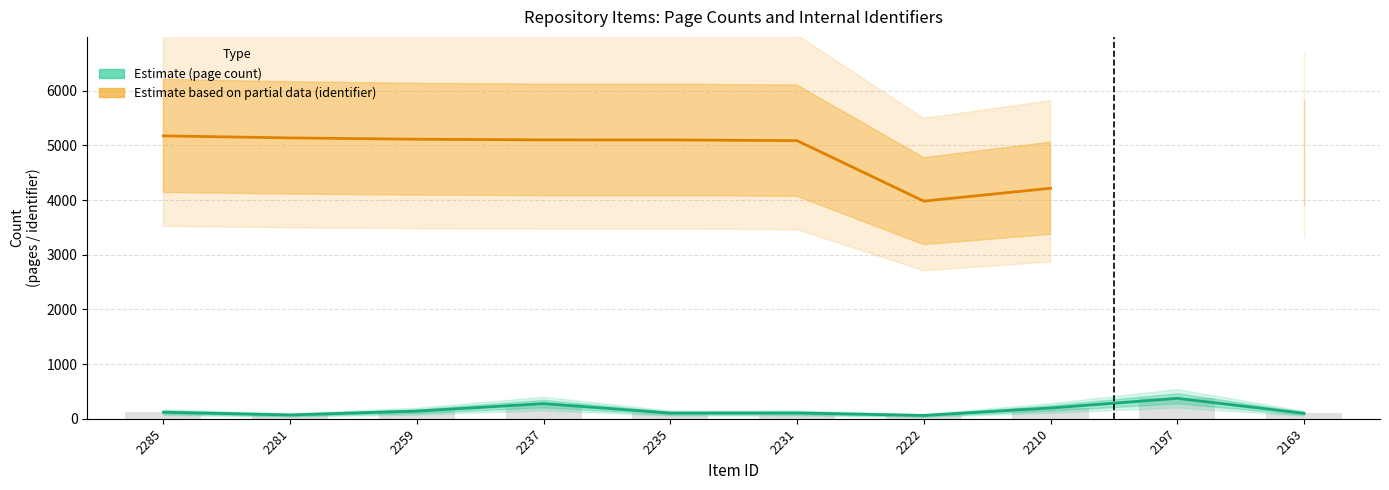

Is it true that Internal Identifier equals 5086.0 at 2231?

True